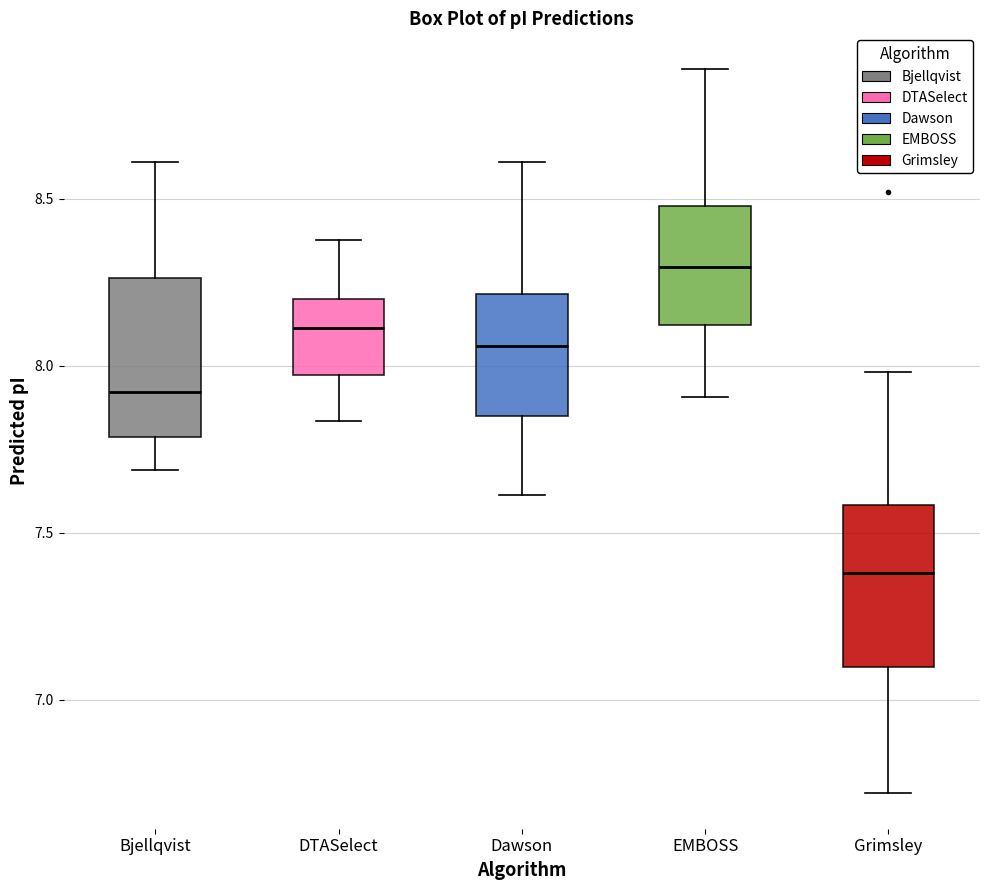

Where is the upper edge of the box for Bjellqvist on the y-axis? The values are not printed on the chart, so give them approximately, as read against the axis.

8.25